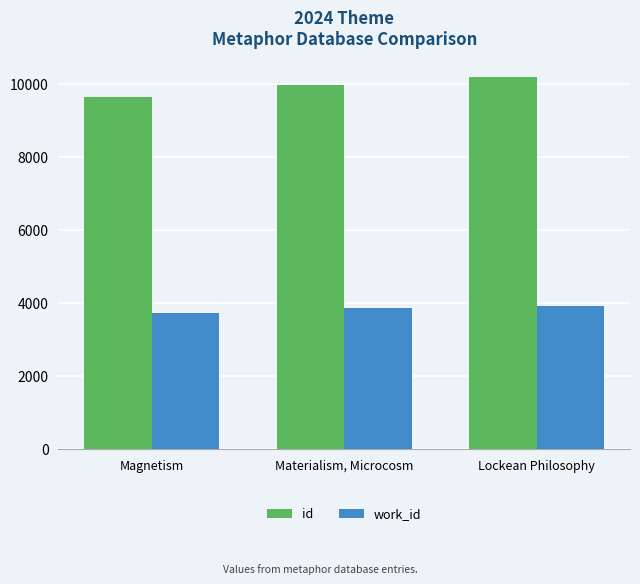

Reading right to left, extract all data points from this chart.

id: Lockean Philosophy=10201	Materialism, Microcosm=9986	Magnetism=9637
work_id: Lockean Philosophy=3932	Materialism, Microcosm=3866	Magnetism=3725